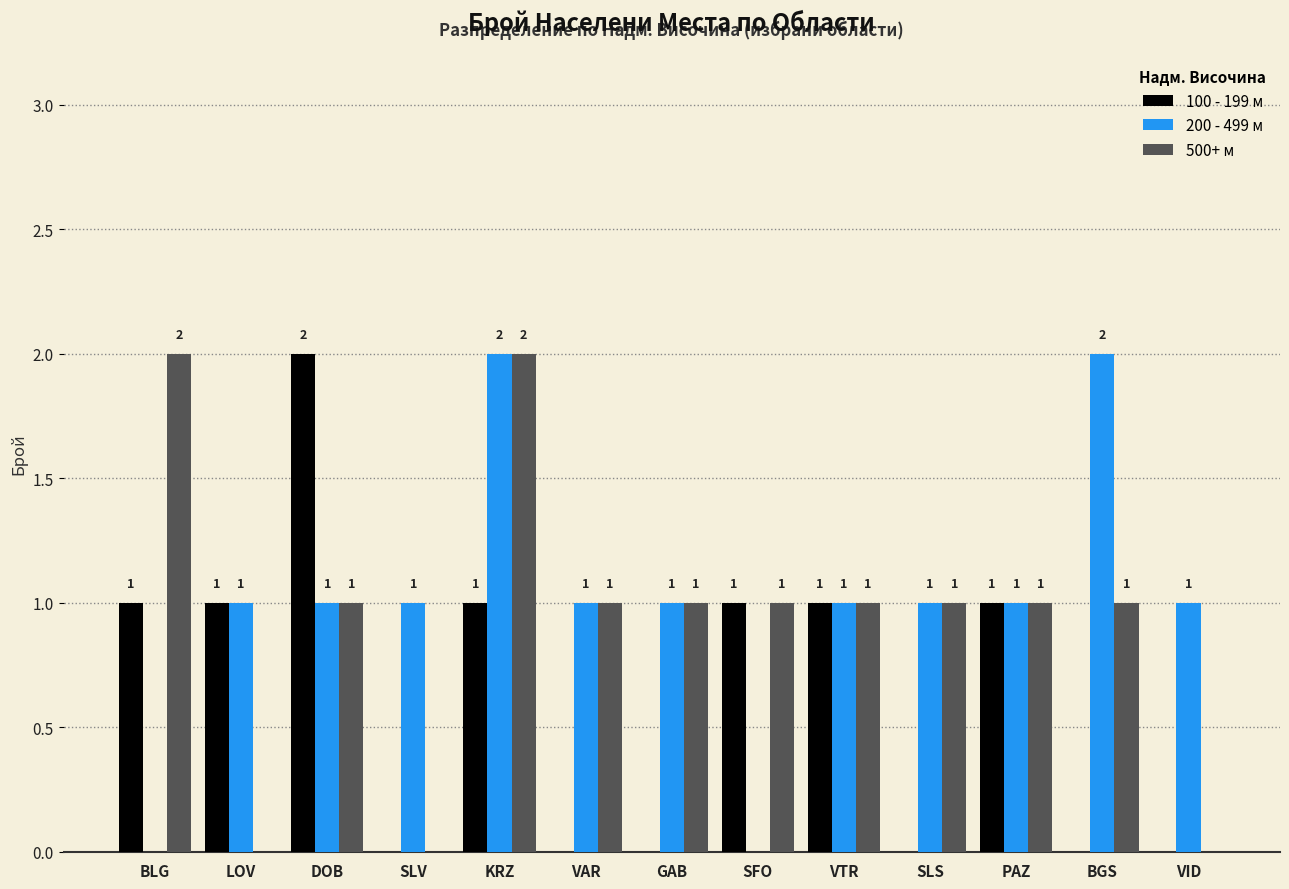

The 200 - 499 м series shows 1 at DOB. True or false?

True